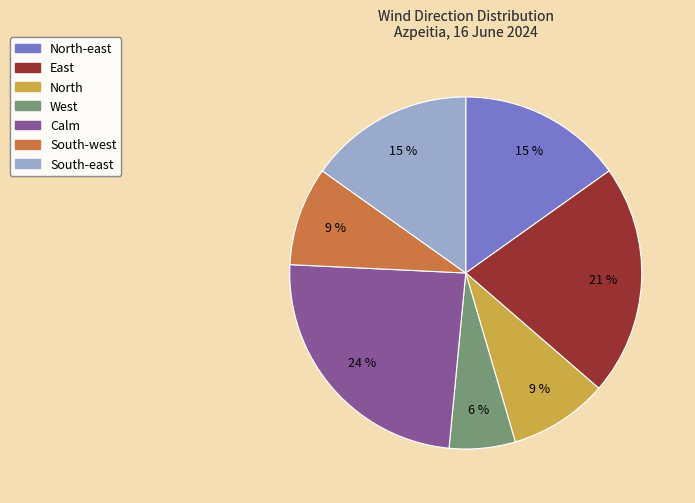

To the nearest percent, what is the average slice percentage?

14%